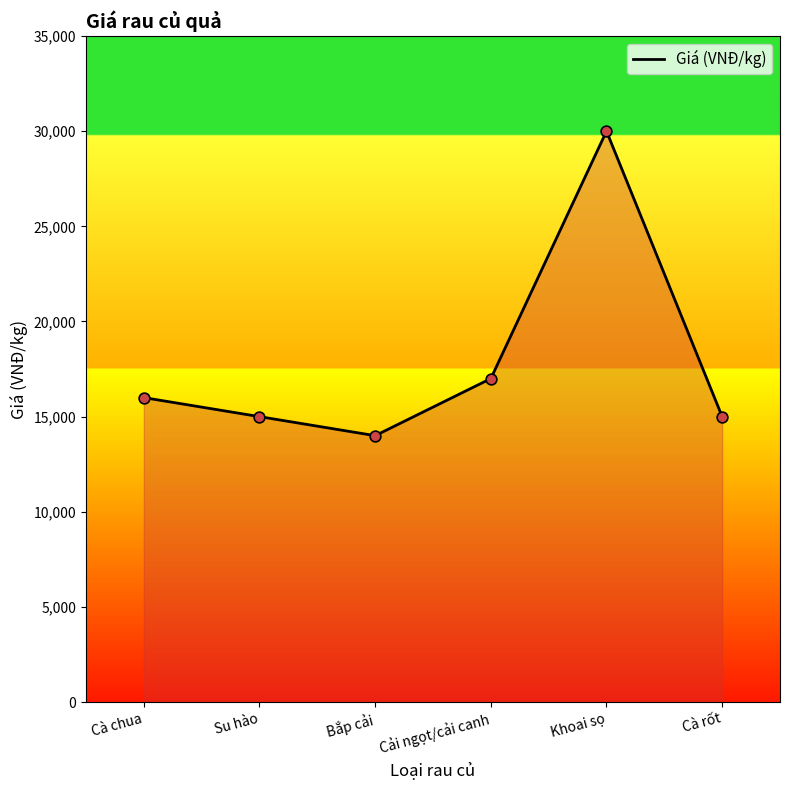

What is the change in value from Khoai sọ to Cà rốt?

-15000